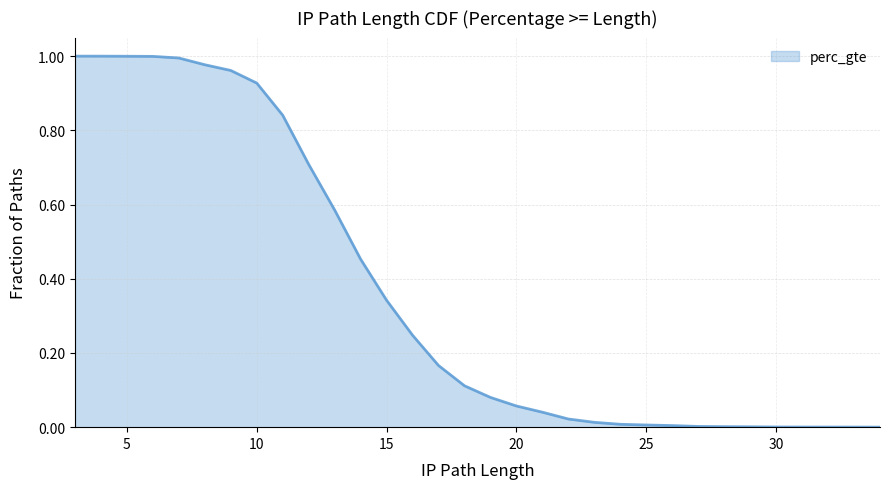

What is the approximate value at 15?

0.3